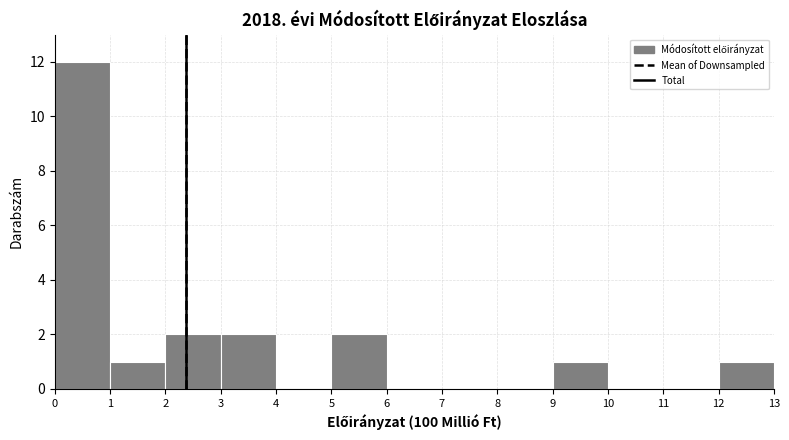

Reading left to right, list every bar in this chart as the range it spans on the x-axis followed by its height. The values are not printed on the chart, so give them approximately, as read against the axis.

0 to 1: 12
1 to 2: 1
2 to 3: 2
3 to 4: 2
4 to 5: 0
5 to 6: 2
6 to 7: 0
7 to 8: 0
8 to 9: 0
9 to 10: 1
10 to 11: 0
11 to 12: 0
12 to 13: 1